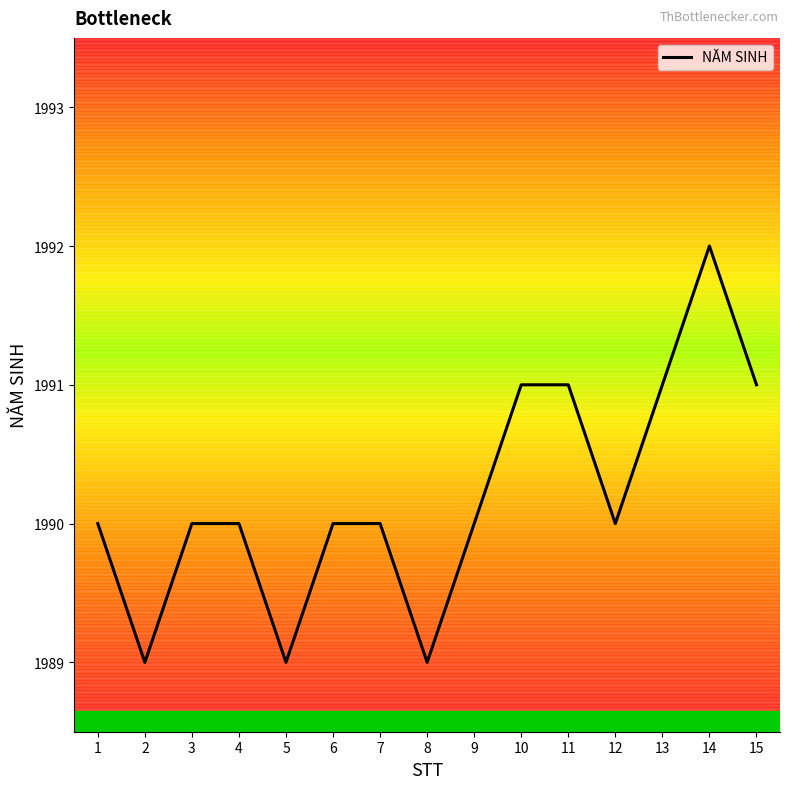

Which has a higher value, 9 or 10?

10